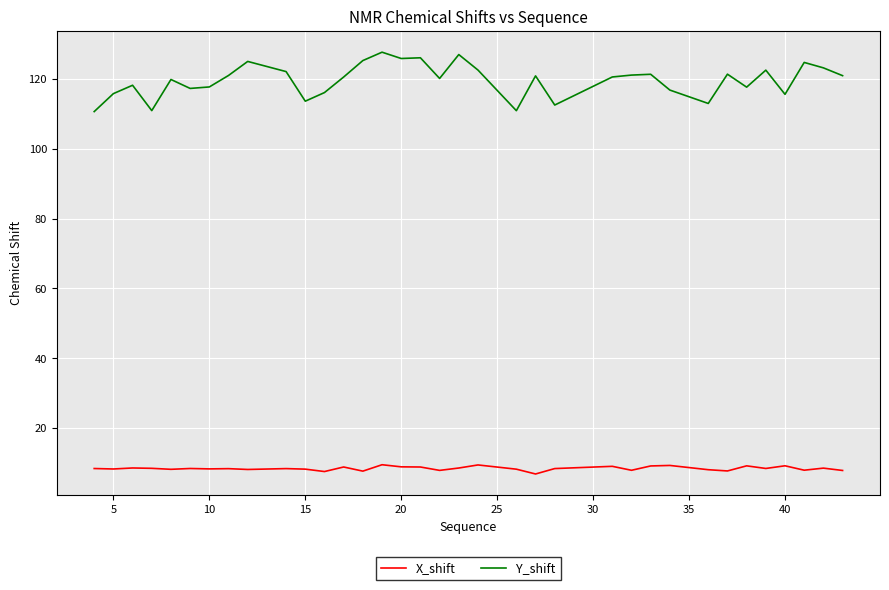

In X_shift, how many points are lower than both neighbors (excluding endpoints)?

12